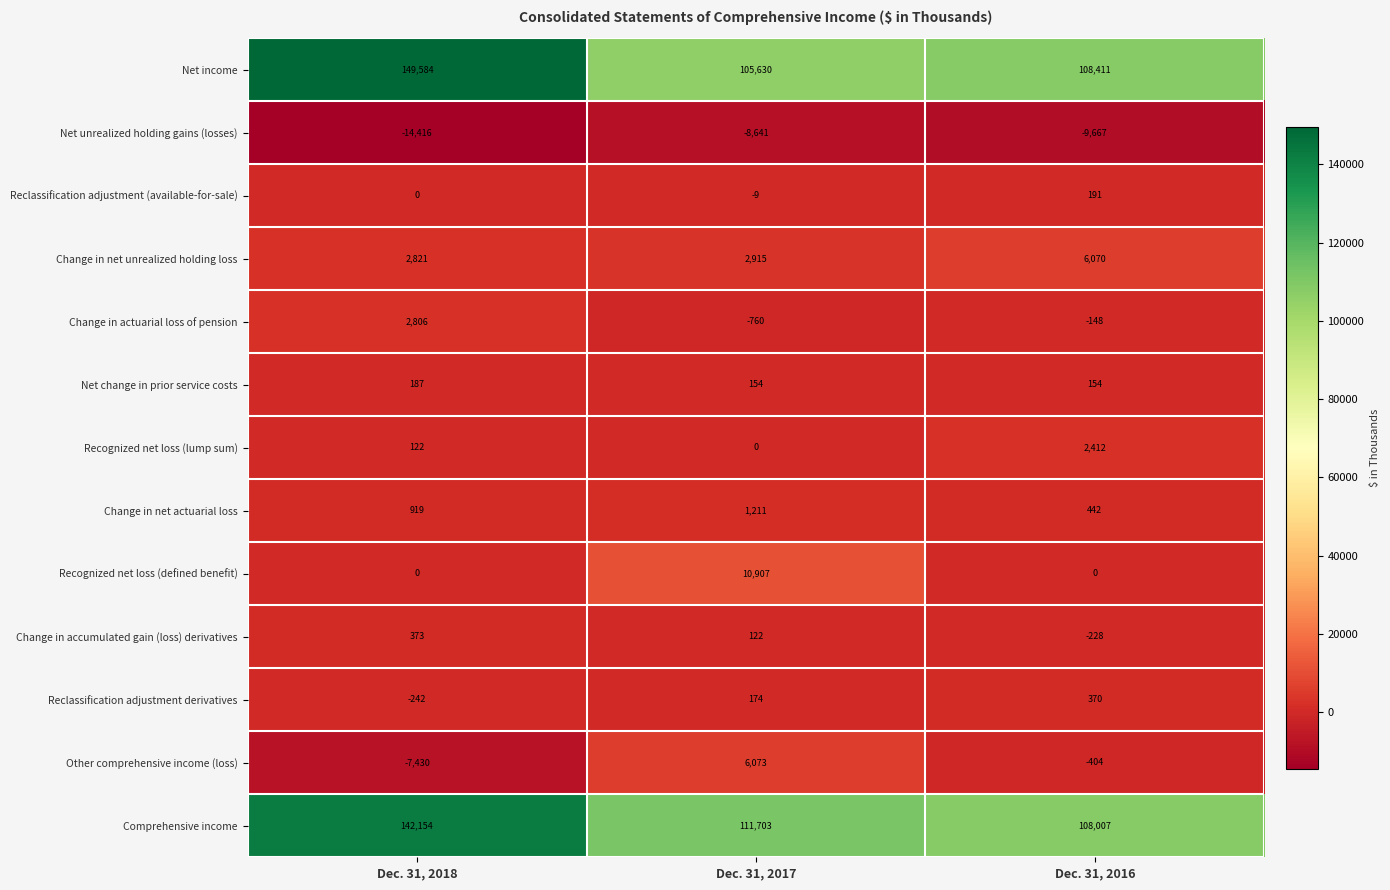

What is the highest value of the Change in actuarial loss of pension series?

2806